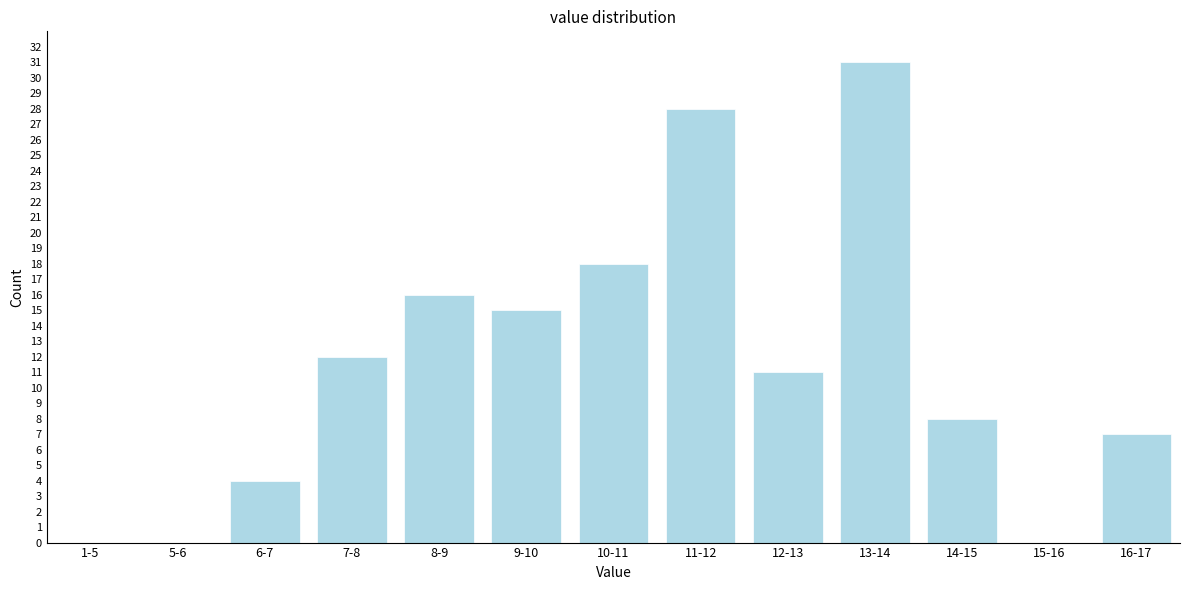

Reading left to right, what are all the values shown in this chart?

1-5=0	5-6=0	6-7=4	7-8=12	8-9=16	9-10=15	10-11=18	11-12=28	12-13=11	13-14=31	14-15=8	15-16=0	16-17=7